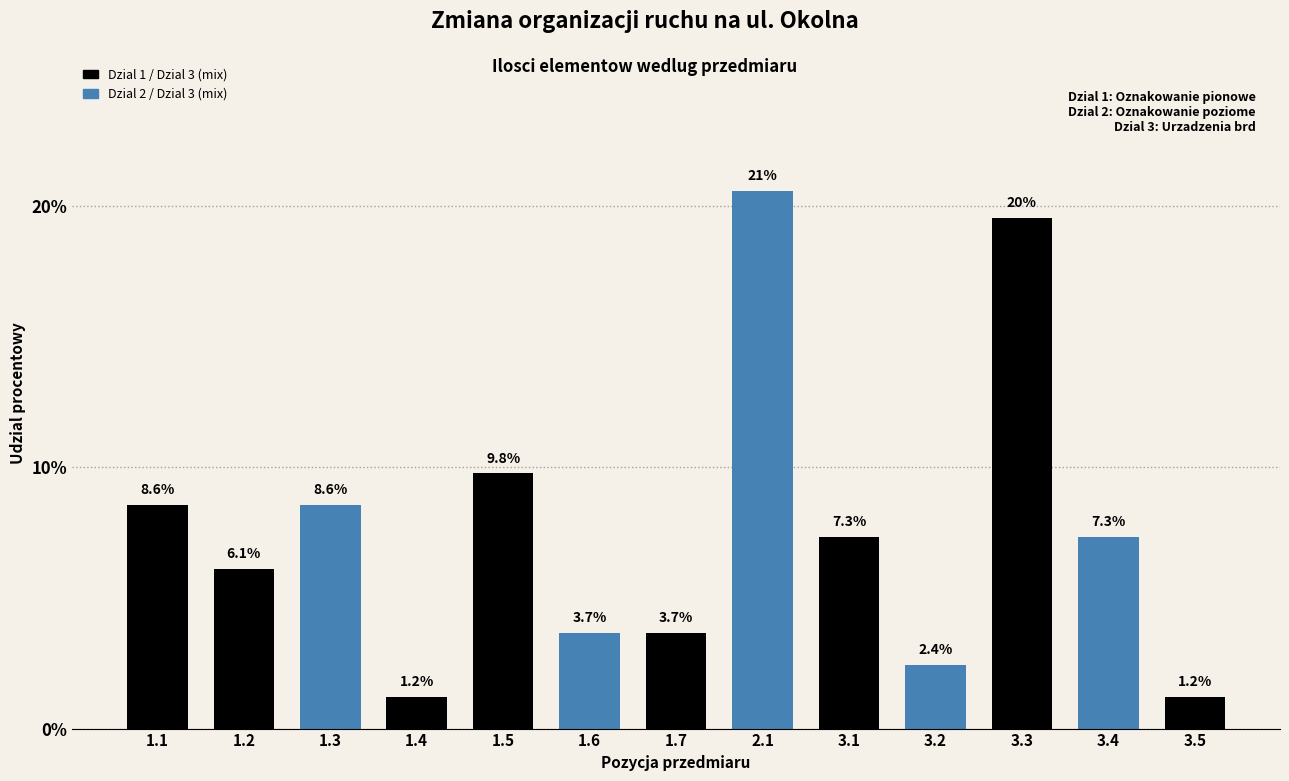

Reading right to left, list all the values displayed in this chart.

3.5=1.2	3.4=7.3	3.3=19.6	3.2=2.4	3.1=7.3	2.1=20.6	1.7=3.7	1.6=3.7	1.5=9.8	1.4=1.2	1.3=8.6	1.2=6.1	1.1=8.6